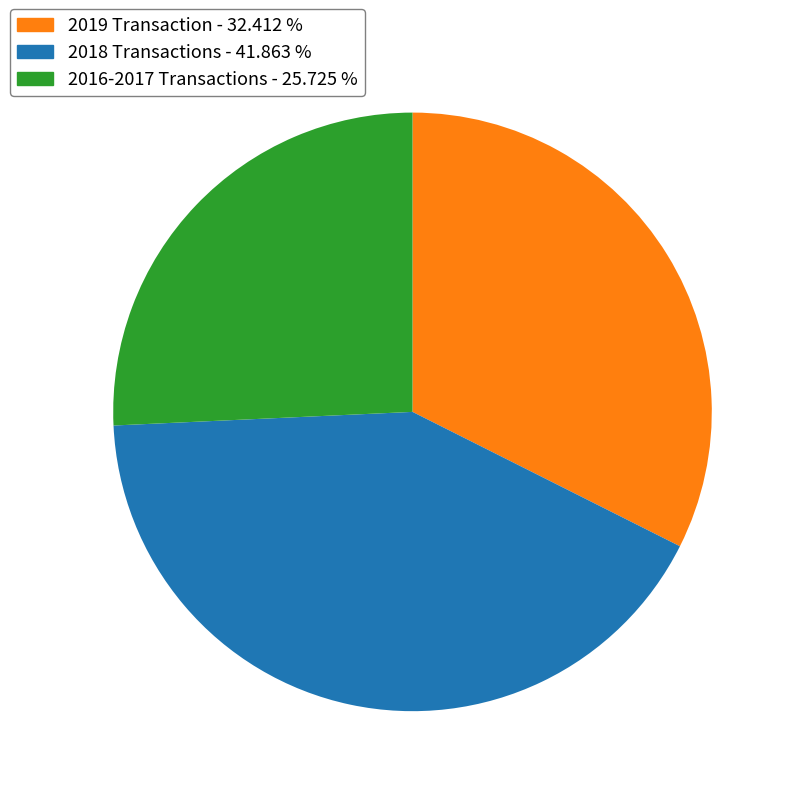

Rank the categories by value from highest to lowest.

2018 Transactions - 41.863 %, 2019 Transaction - 32.412 %, 2016-2017 Transactions - 25.725 %